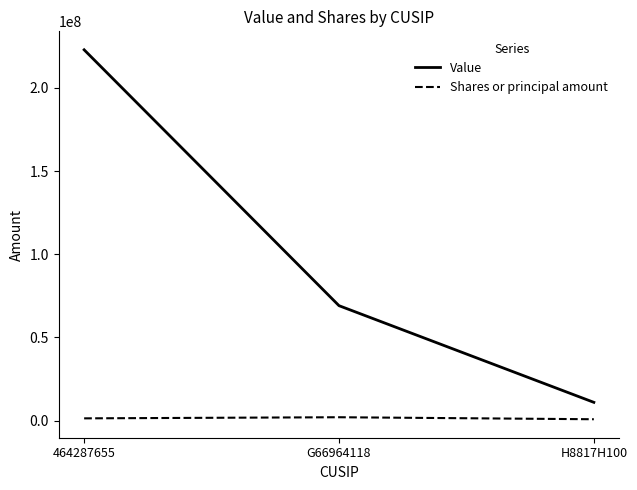

Does the chart have visible grid lines?

No